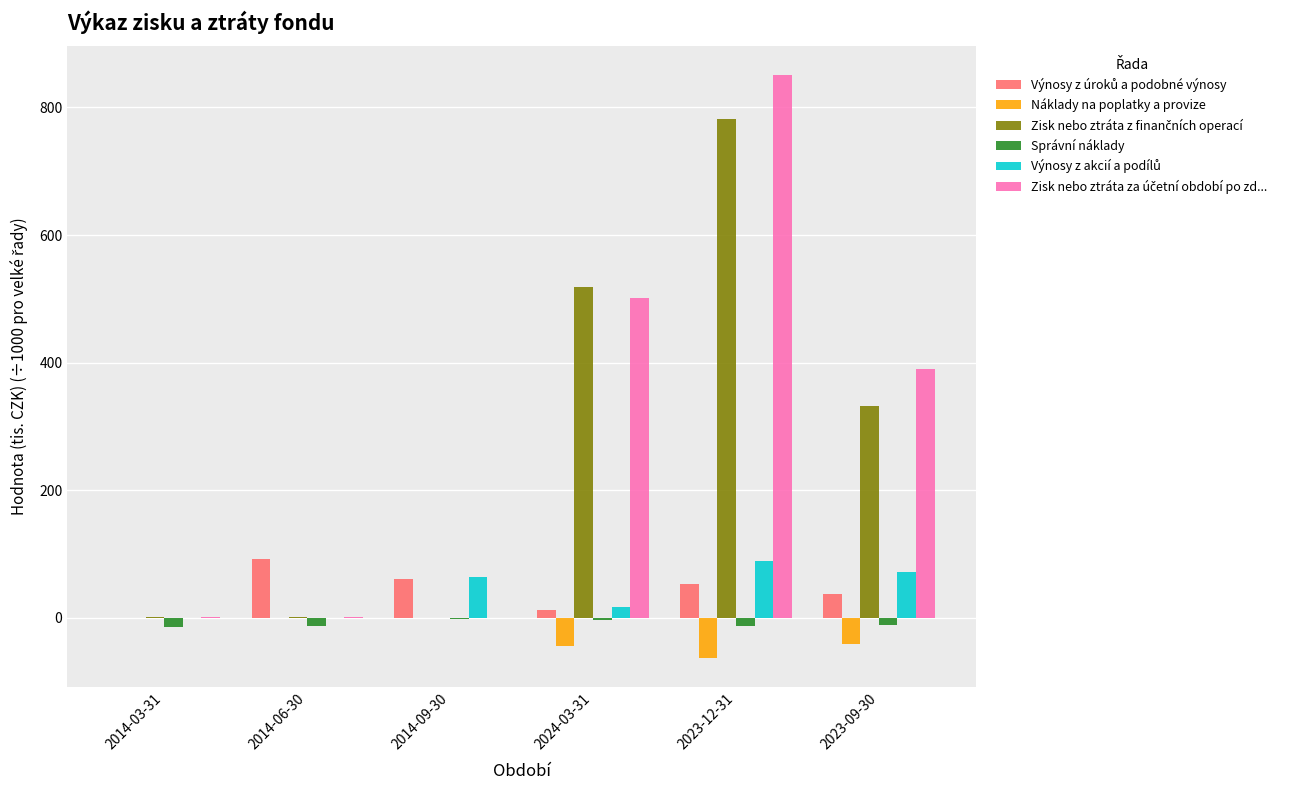

Which category has the highest value across all series?

2023-12-31